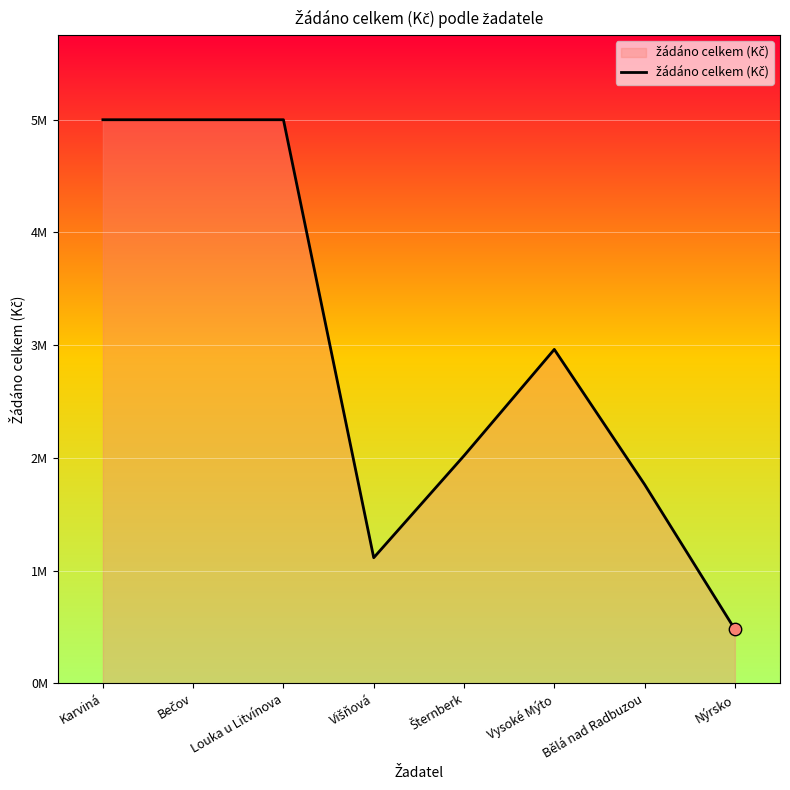

What is the change in value from Vysoké Mýto to Nýrsko?

-2482782